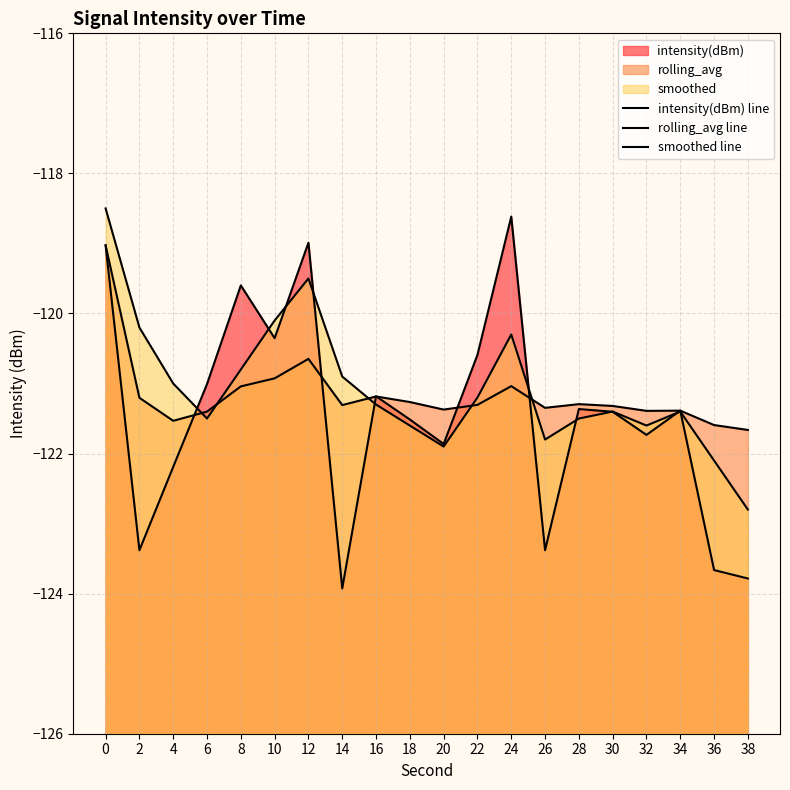

Where is the first local maximum for smoothed line?

12